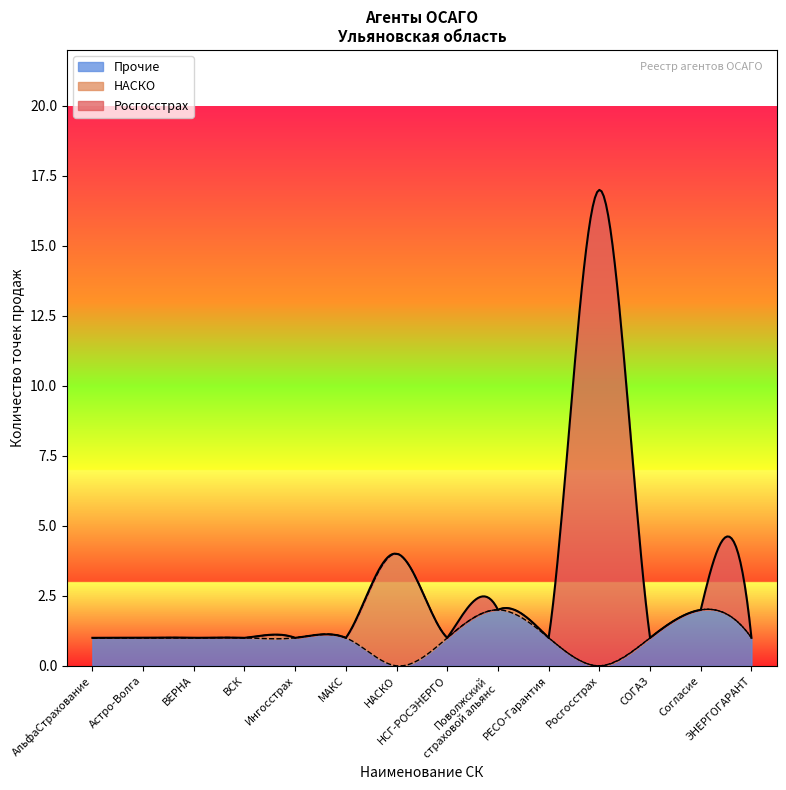

Between 9 and 7, which is larger?

9